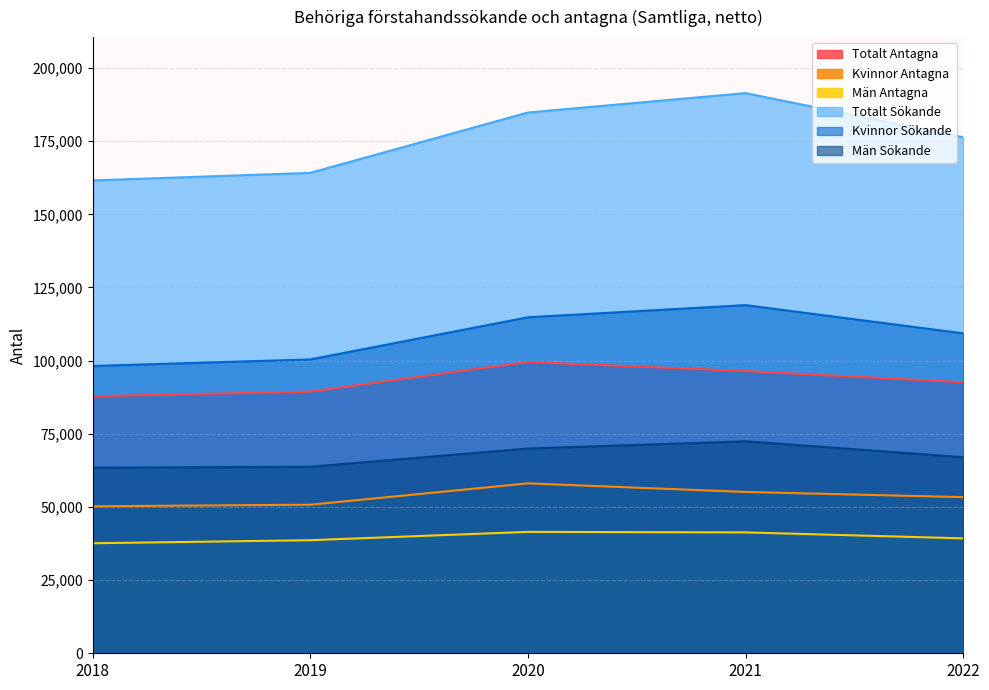

What are all the series names shown in the legend?

Totalt Antagna, Kvinnor Antagna, Män Antagna, Totalt Sökande, Kvinnor Sökande, Män Sökande